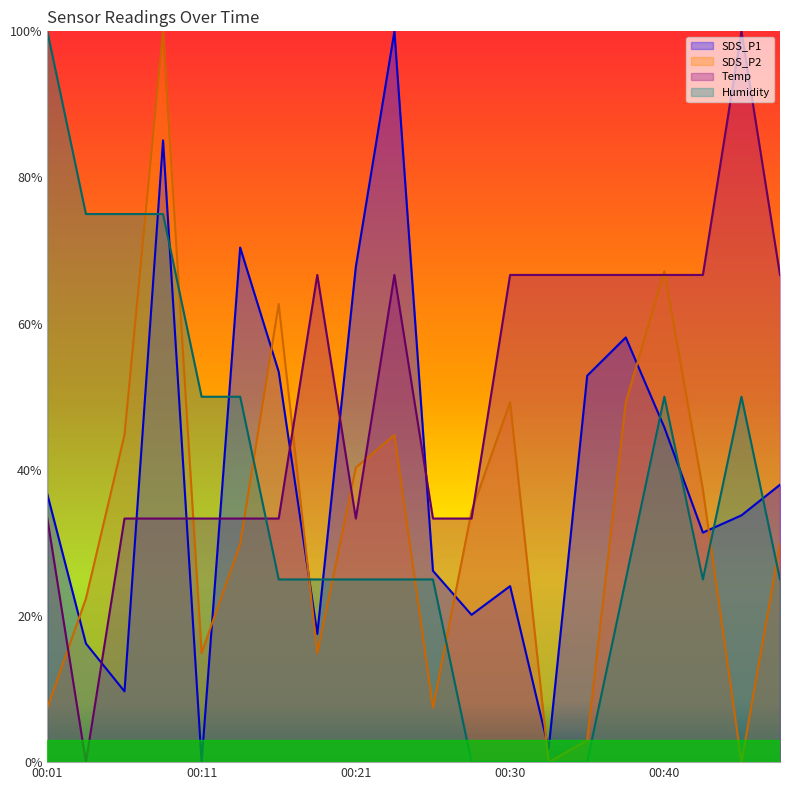

Is the value of SDS_P1 at 00:16 greater than the value of Humidity at 00:06?

No